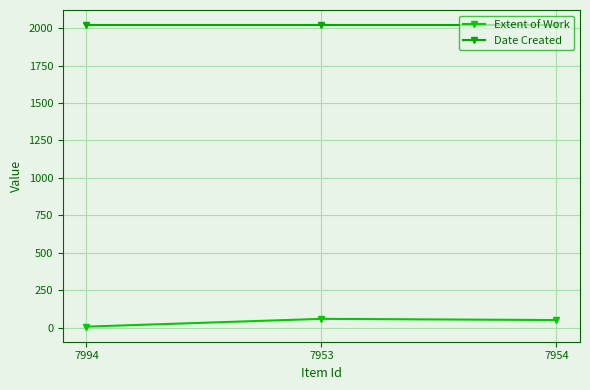

True or false: Date Created has a value of 2020 at 7953.

True